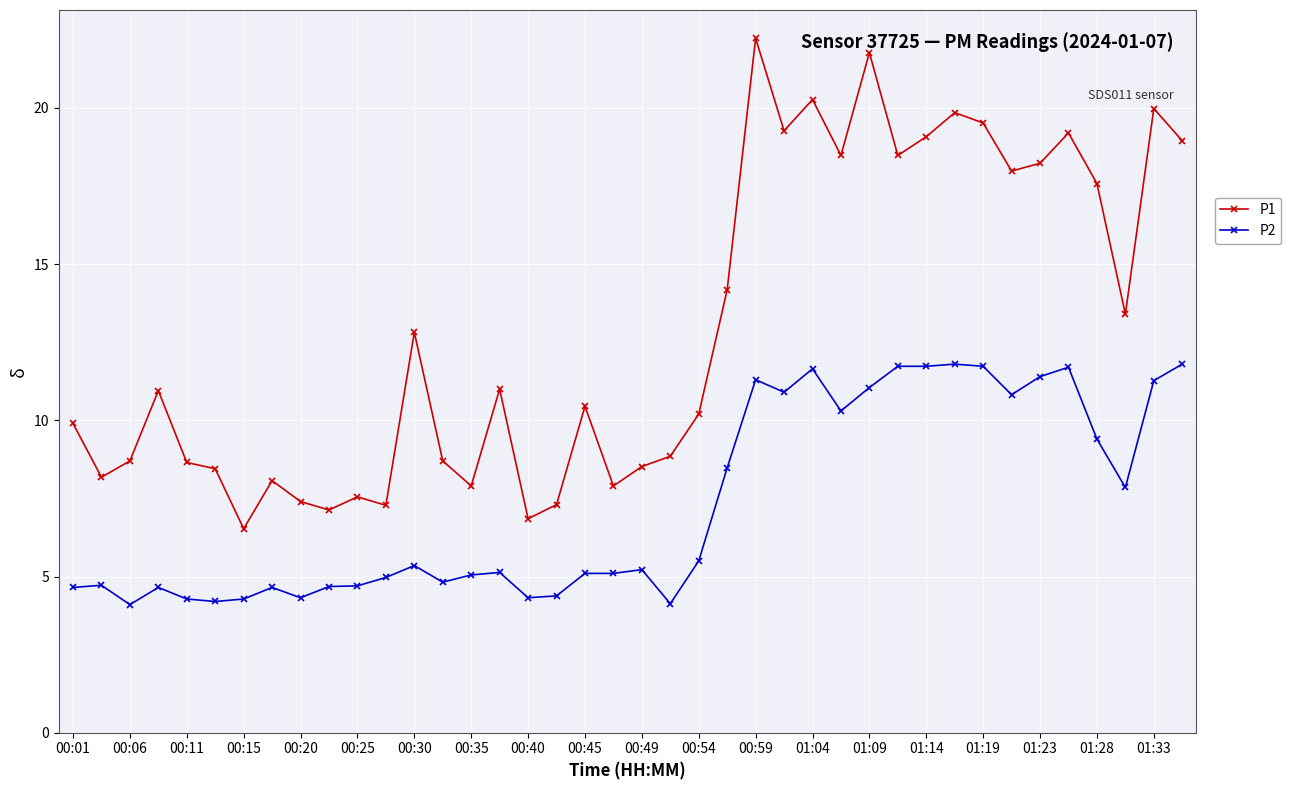

What is the average value of the P1 series?

12.9